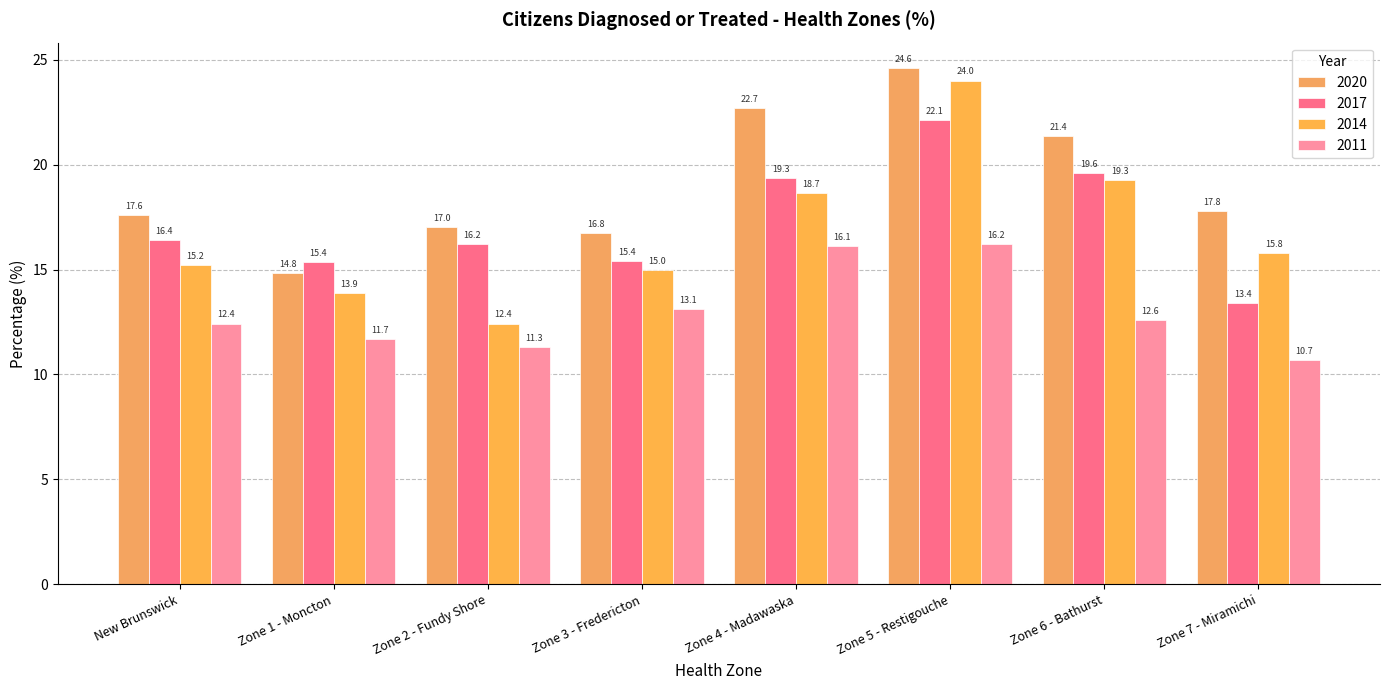

Rank the categories by 2011 value from highest to lowest.

Zone 5 - Restigouche, Zone 4 - Madawaska, Zone 3 - Fredericton, Zone 6 - Bathurst, New Brunswick, Zone 1 - Moncton, Zone 2 - Fundy Shore, Zone 7 - Miramichi